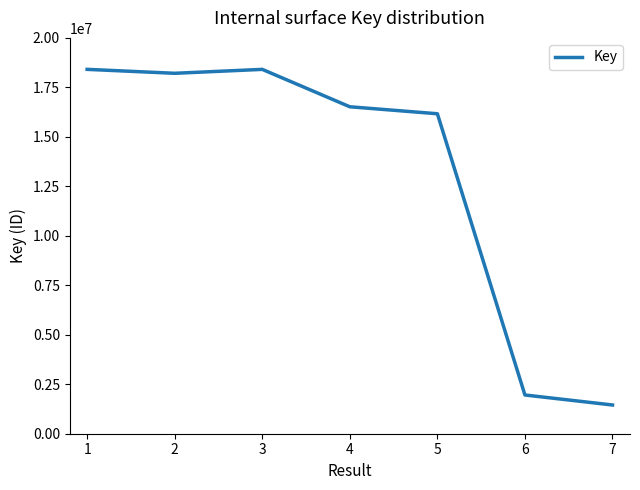

What is the difference between the maximum and minimum values?

16958871